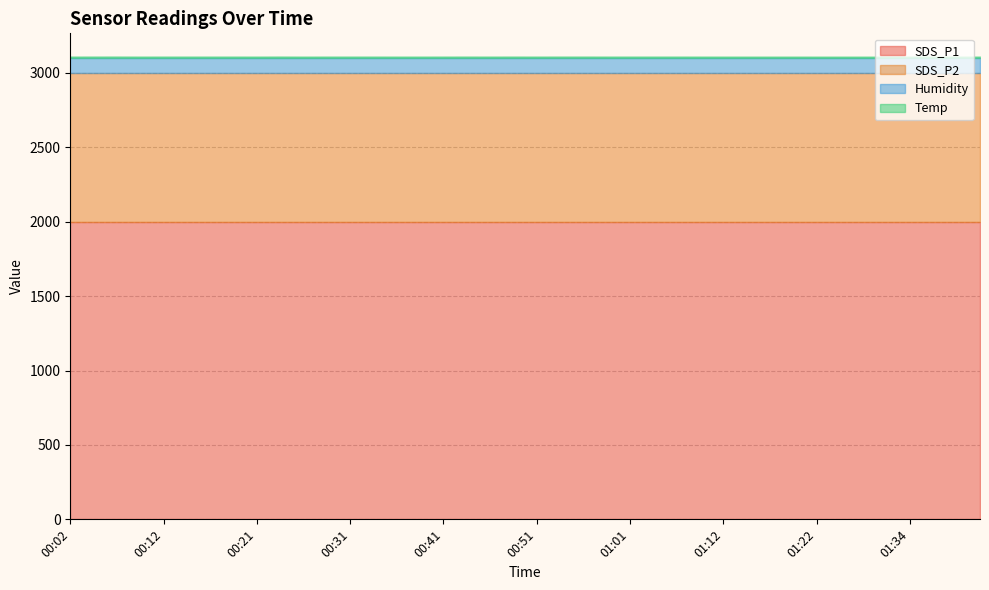

What is the label of the 7th point from the left?

00:16